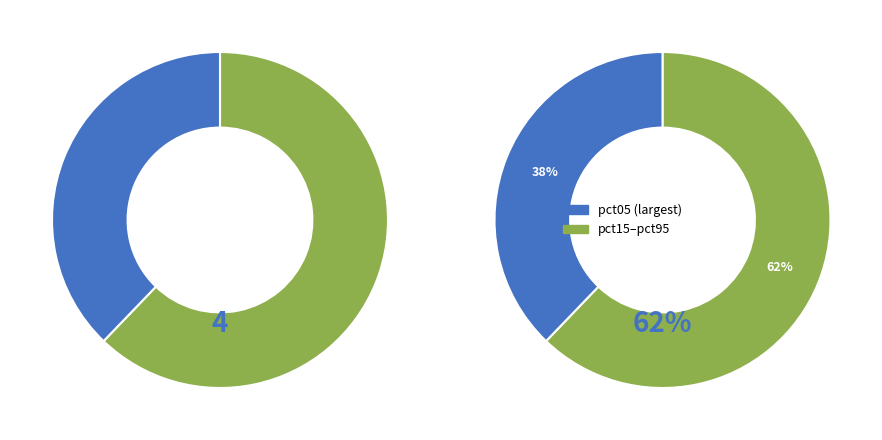

Which has a higher value, pct25 or pct35?

pct25